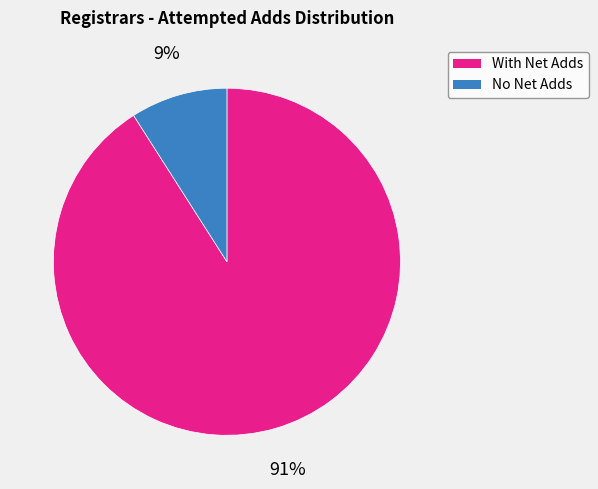

Is there a majority slice in this chart?

Yes